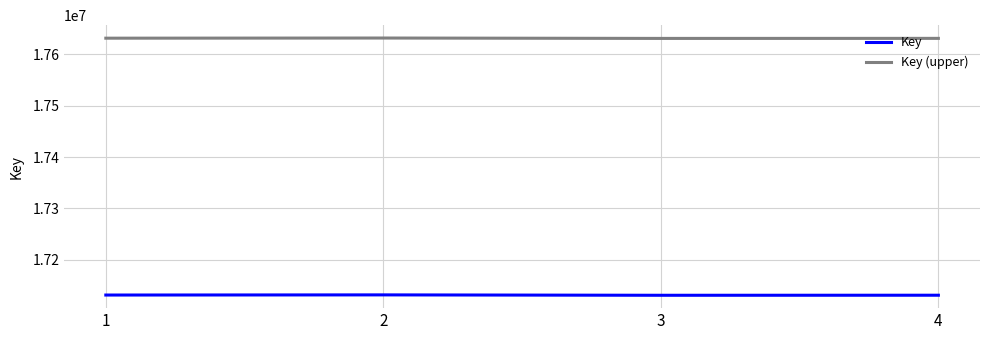

What is the difference between the highest and lowest values at 1?

500000